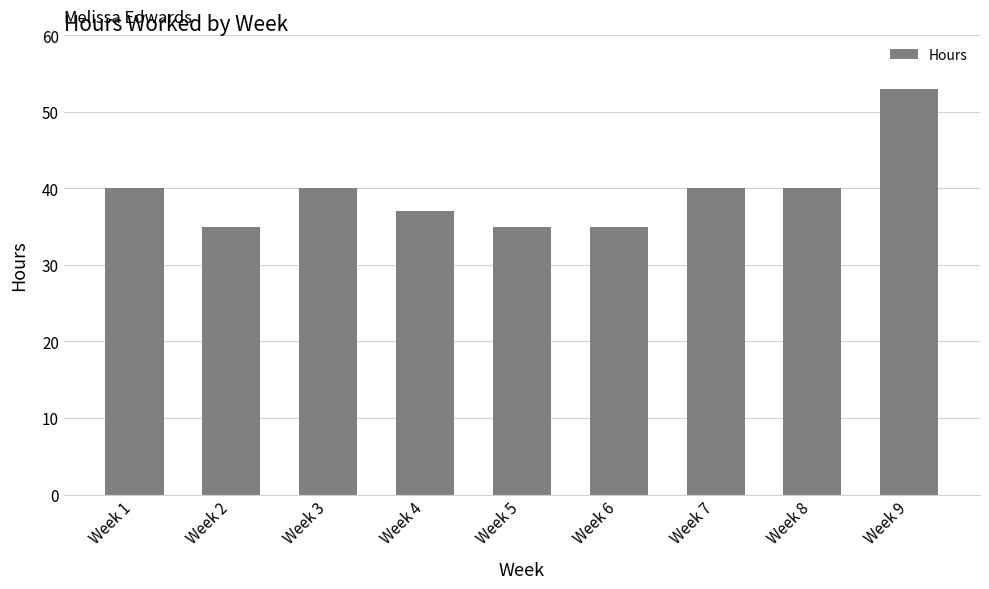

What value does the data have at Week 6, to the nearest 5?

35